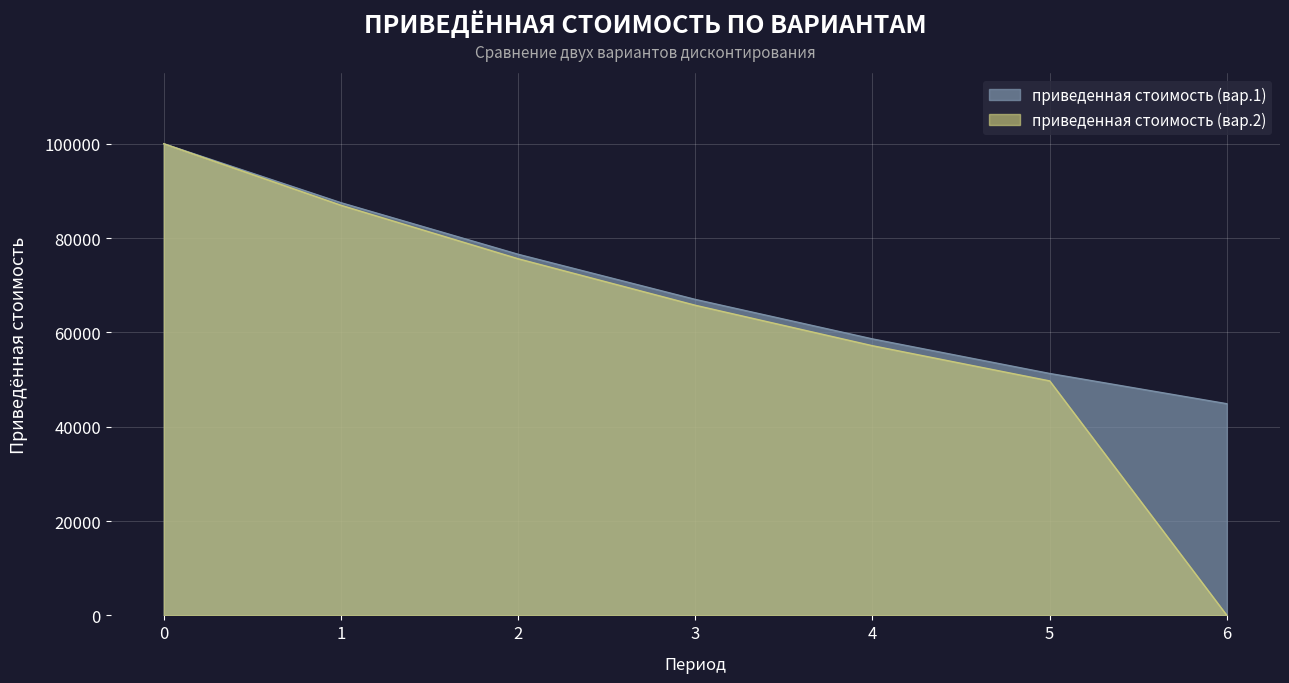

True or false: приведенная стоимость (вар.2) has more than 0 points higher than both neighbors.

False